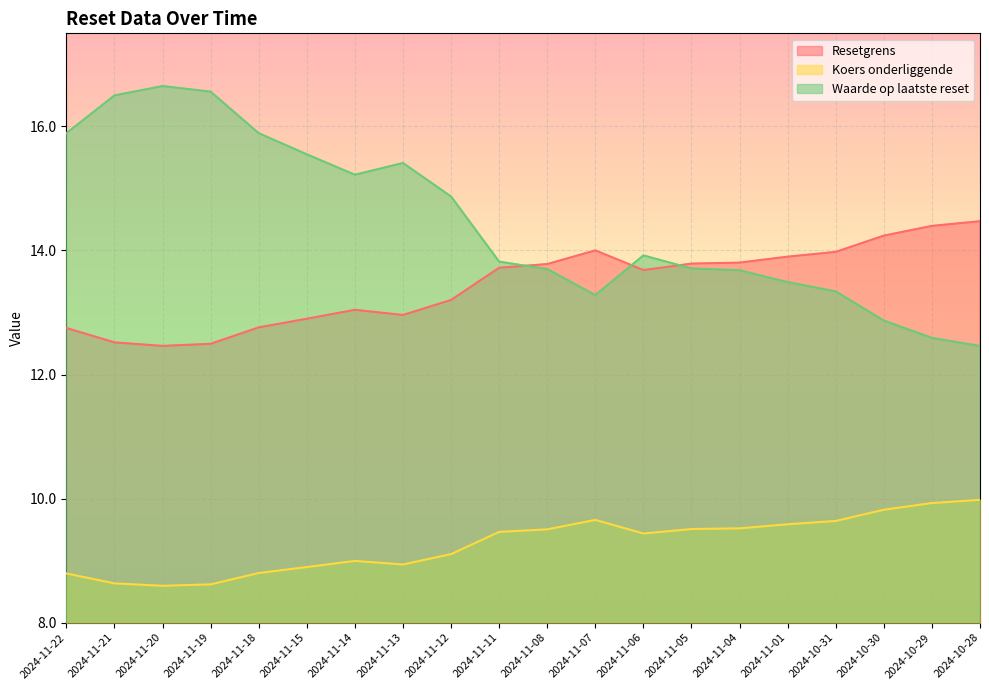

Where do Waarde op laatste reset and Resetgrens first cross each other?

2024-11-11 and 2024-11-08